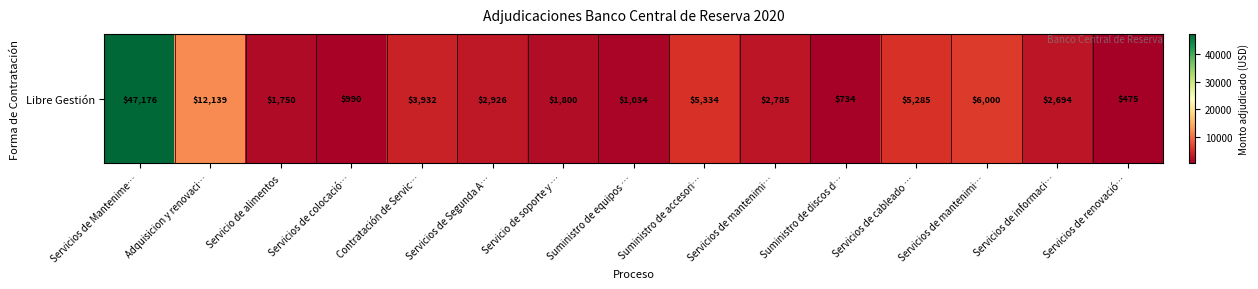

The value at Servicios de mantenimi… is 6000.0. True or false?

True